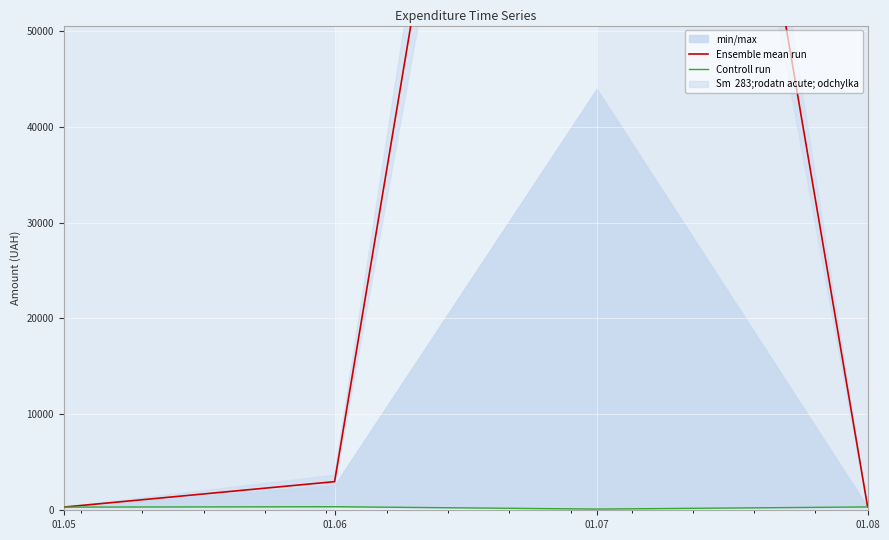

Which series has the largest total across all categories?

Ensemble mean run